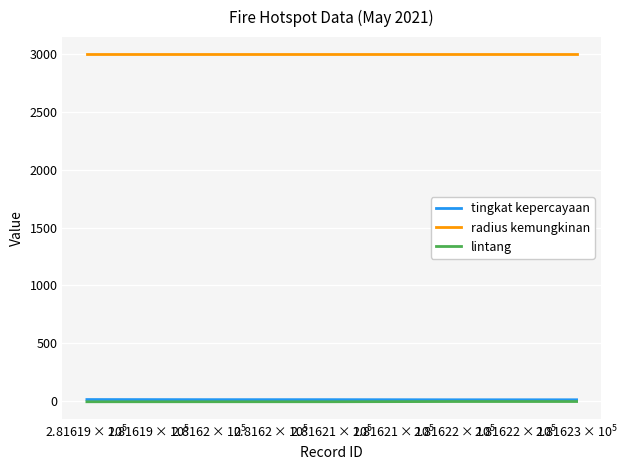

True or false: radius kemungkinan and lintang cross at least once.

False